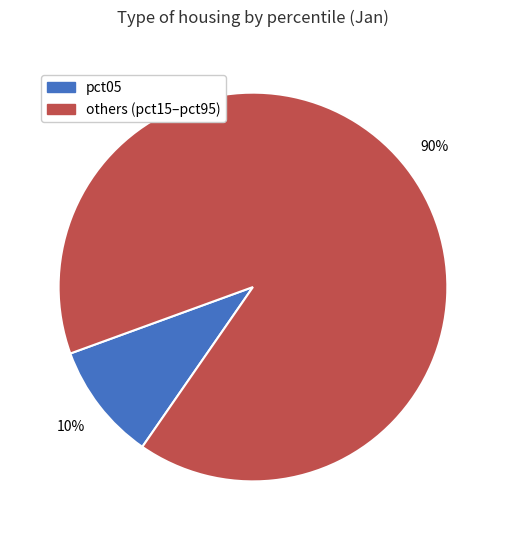

How many slices are in this pie chart?

2